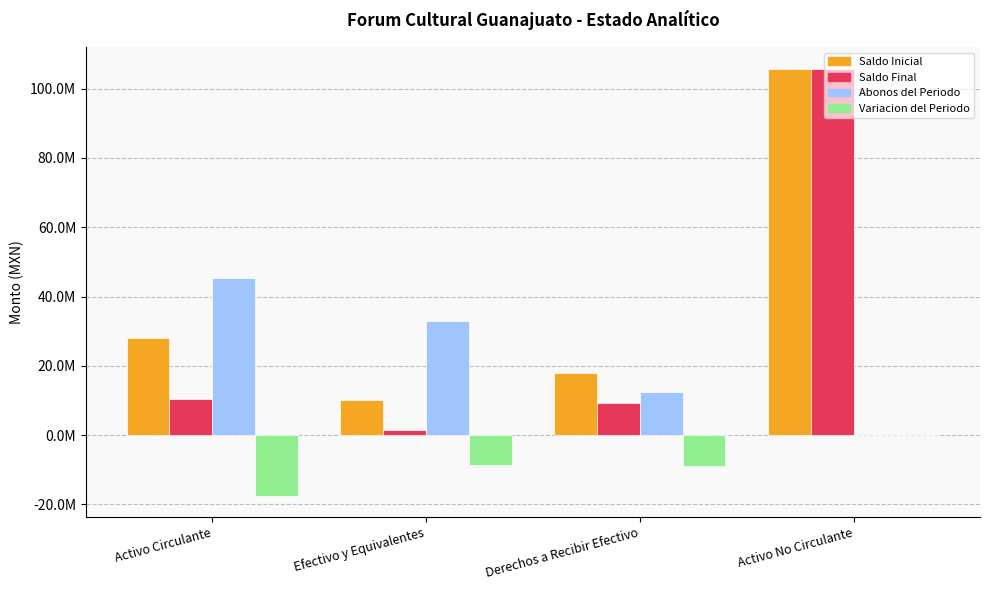

What position from the left is Derechos a Recibir Efectivo?

3